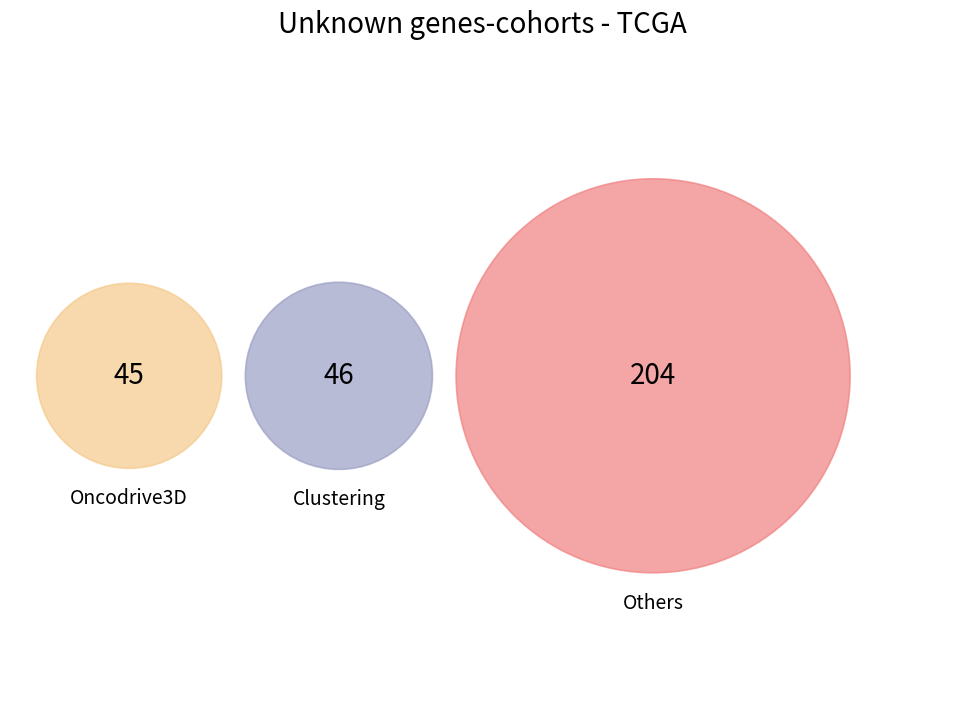

Is II the majority of the pie?

No